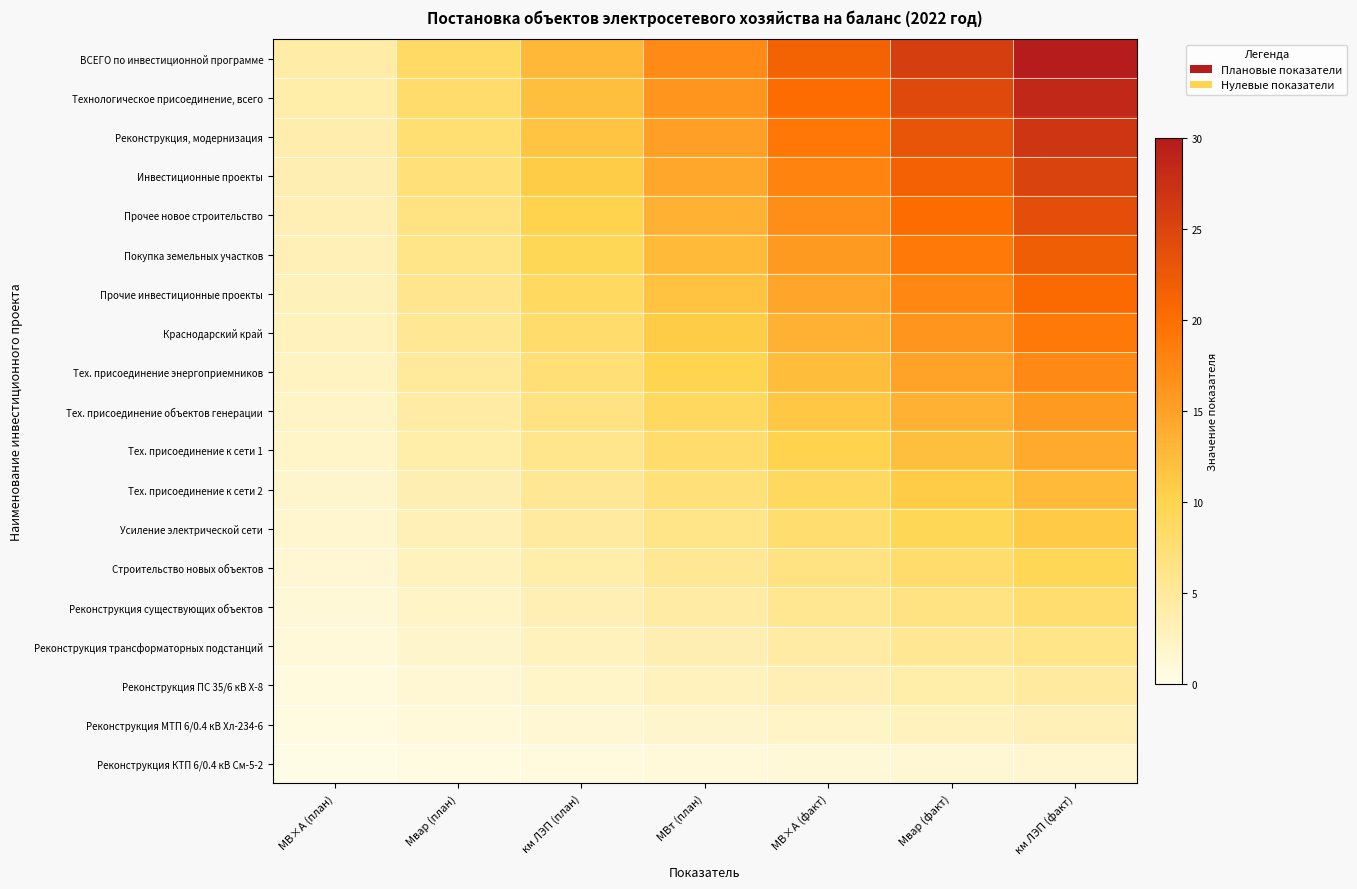

What is the difference between the highest and lowest values at МВ×А (план)?

4.1